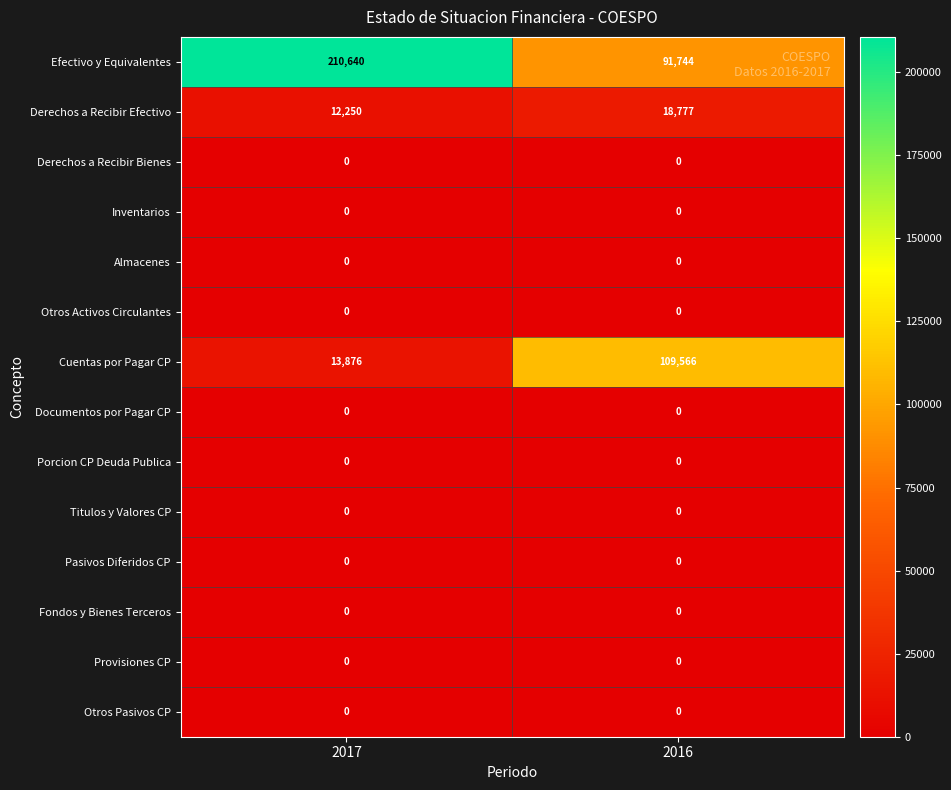

Which category has the highest value across all series?

2017